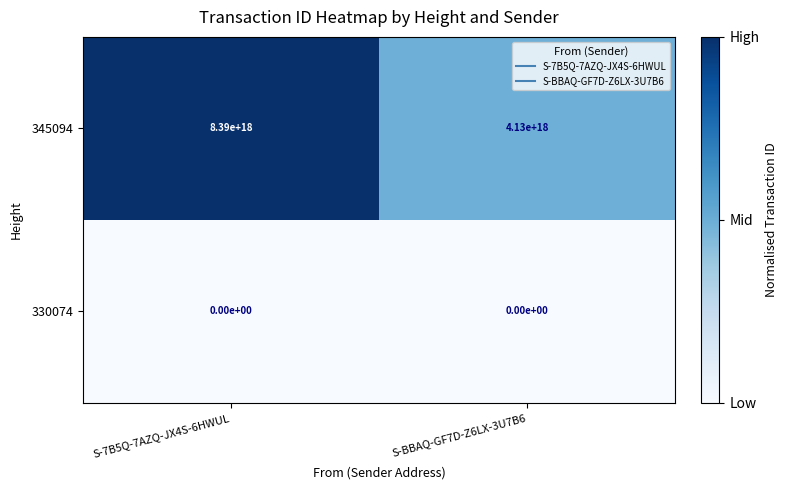

Which series has the largest total across all categories?

345094